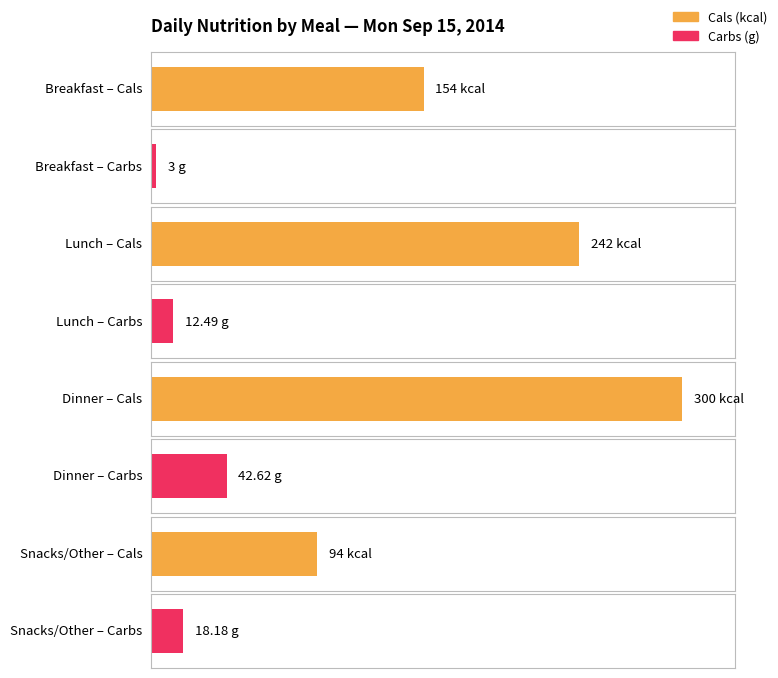

What position from the left is Snacks/Other?

4